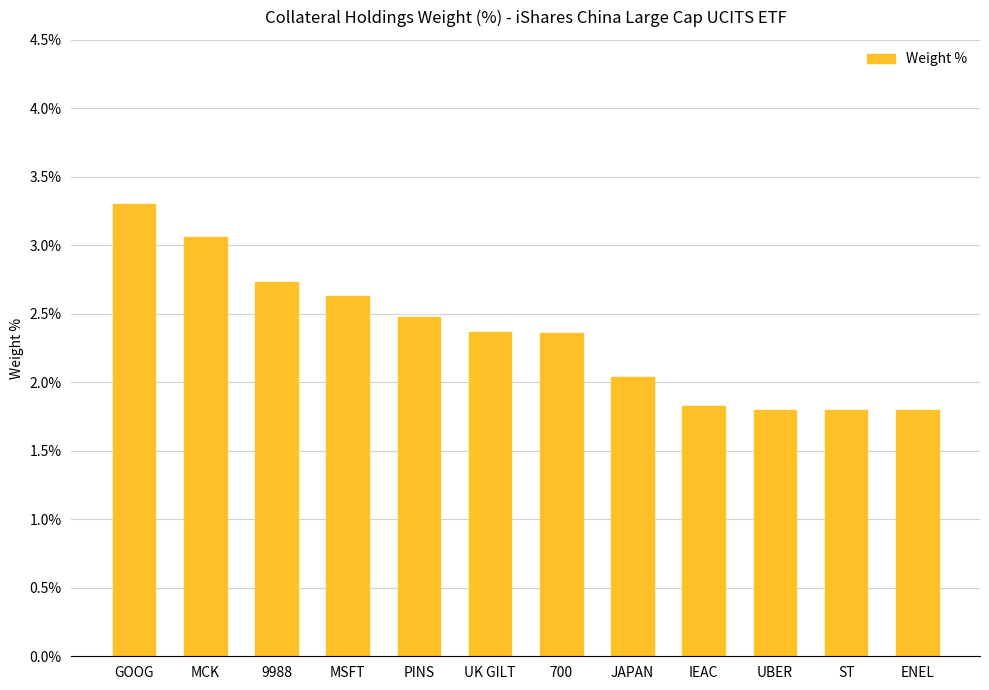

Is it true that the value at MCK is 1.4?

False